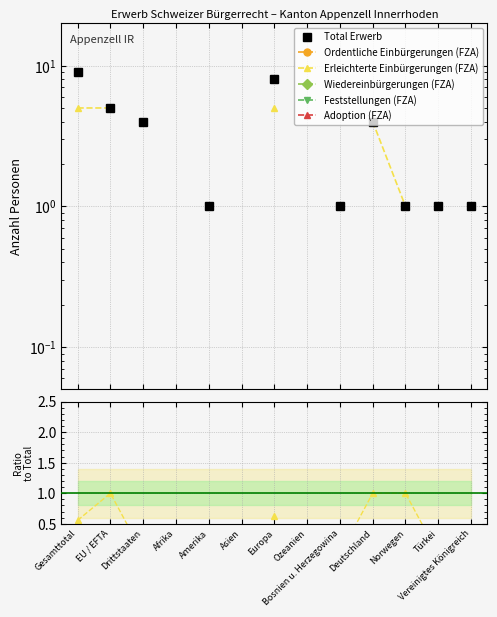

Rank the series by their maximum value, from highest to lowest.

Total Erwerb, Erleichterte Einbürgerungen (FZA), Ordentliche Einbürgerungen (FZA), Wiedereinbürgerungen (FZA), Feststellungen (FZA), Adoption (FZA)